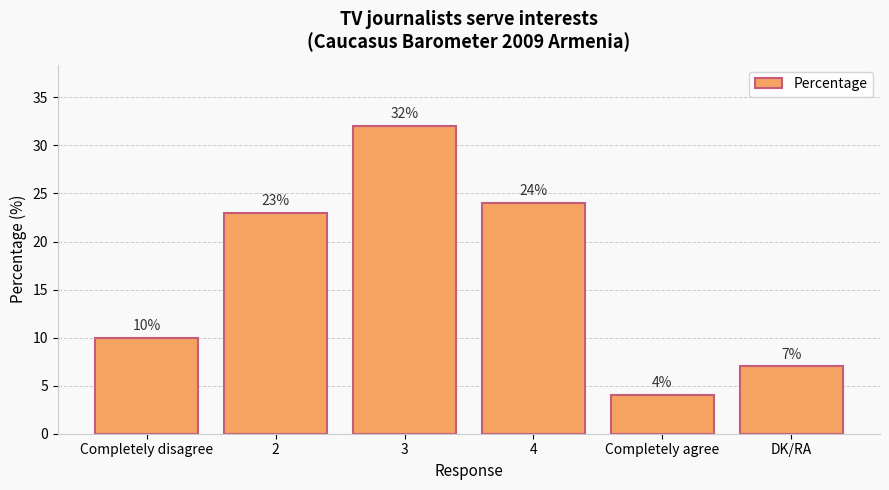

At which label is the value closest to 18?

2